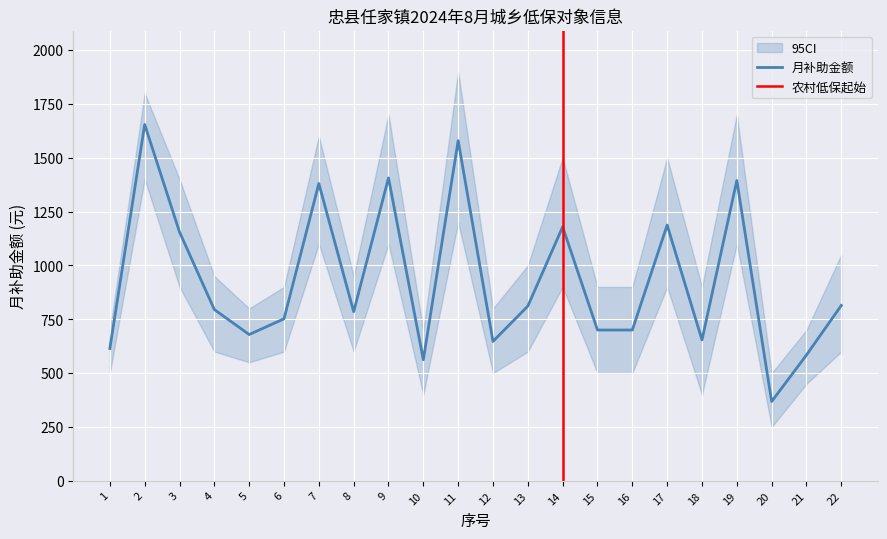

What is the ratio of the value at 9 to the value at 14?

1.2